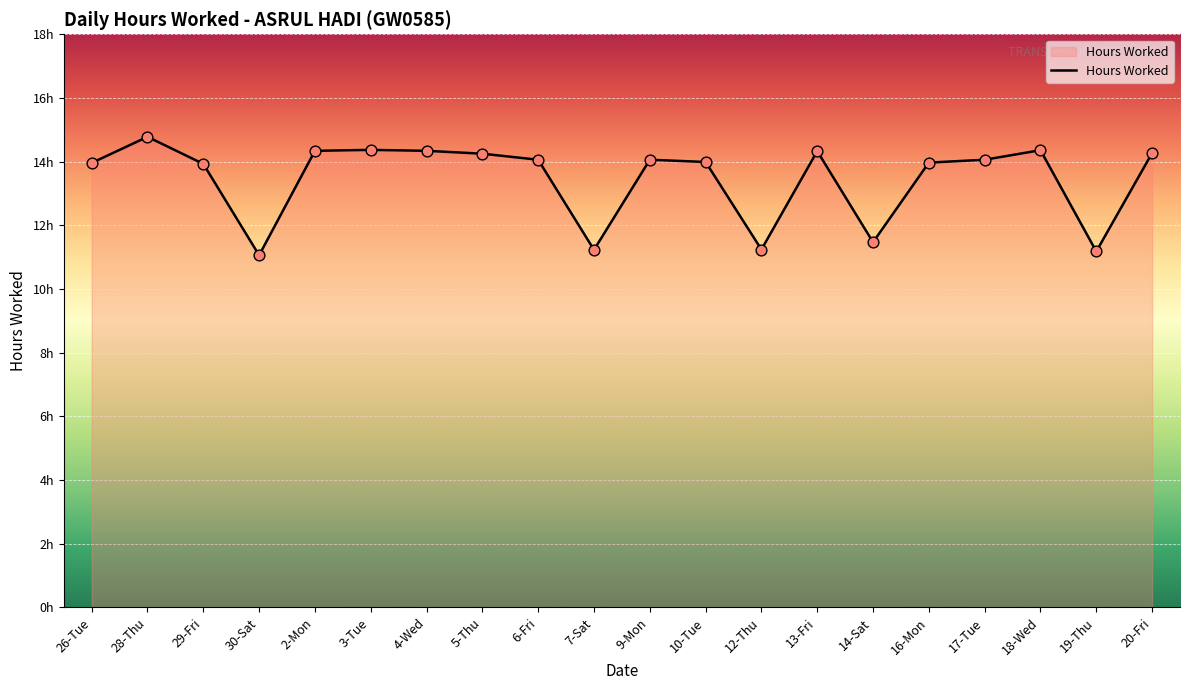

What is the change in value from 7-Sat to 10-Tue?

+2.8